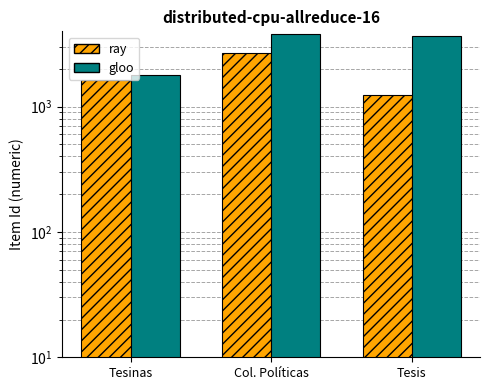

Are the bars horizontal?

No